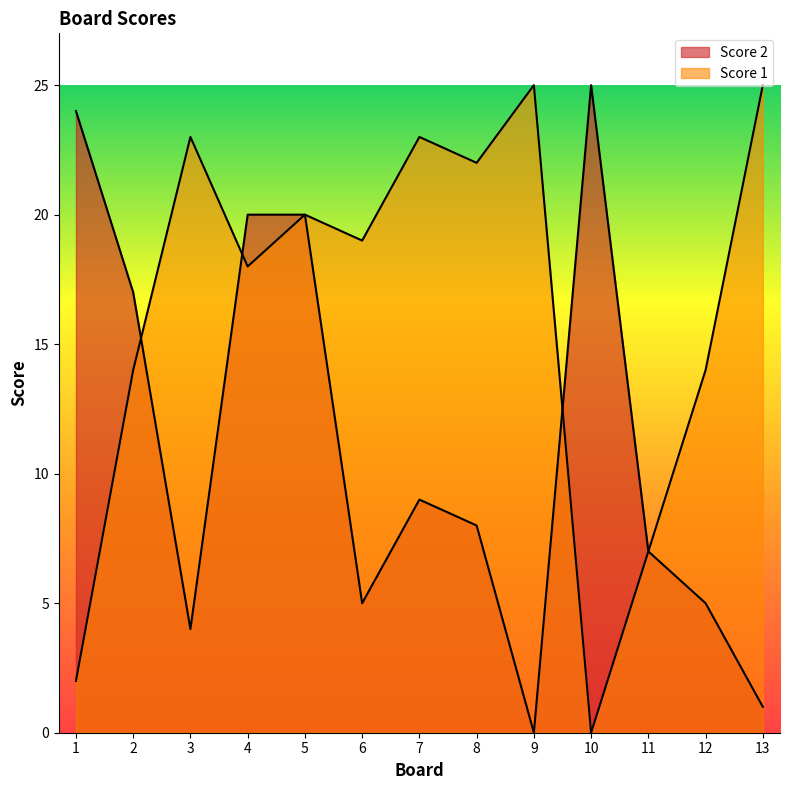

What is the difference between the Score 1 values at 4 and 6?

1